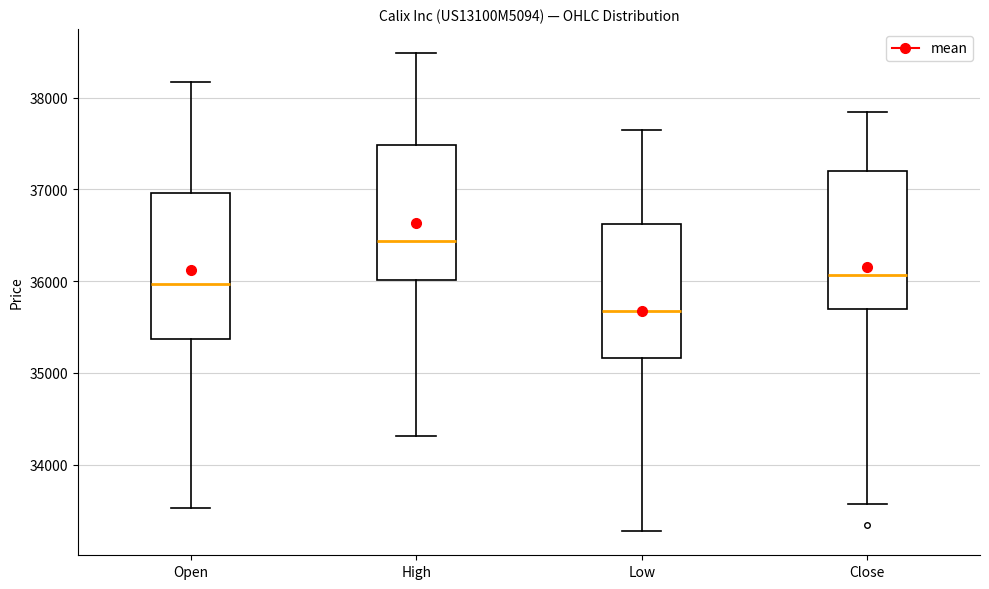

Which box's median line is the lowest?

Low